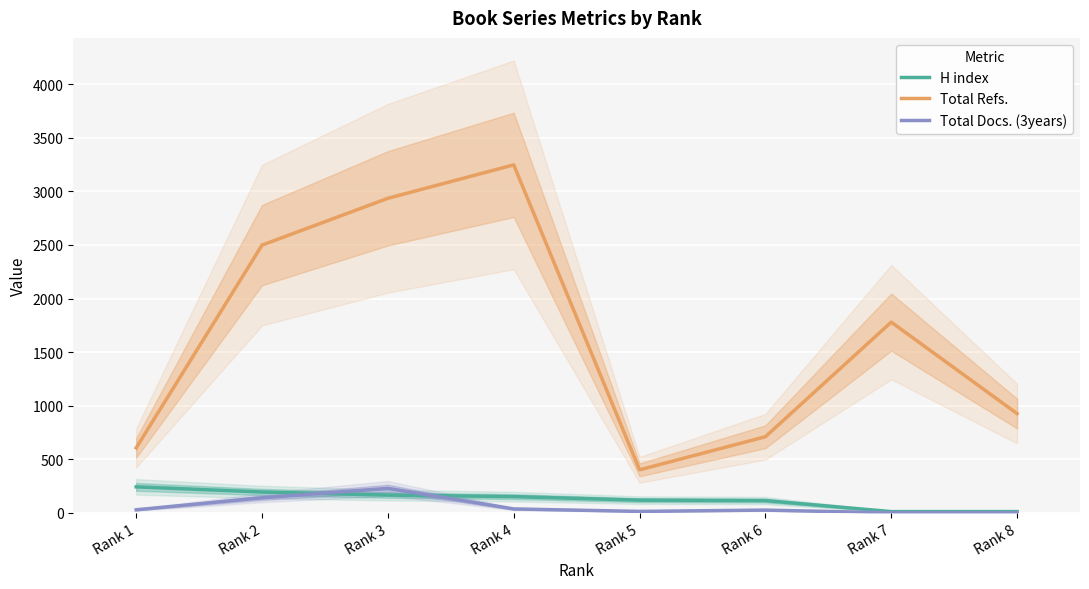

At which category is the sum across all series the highest?

Rank 4